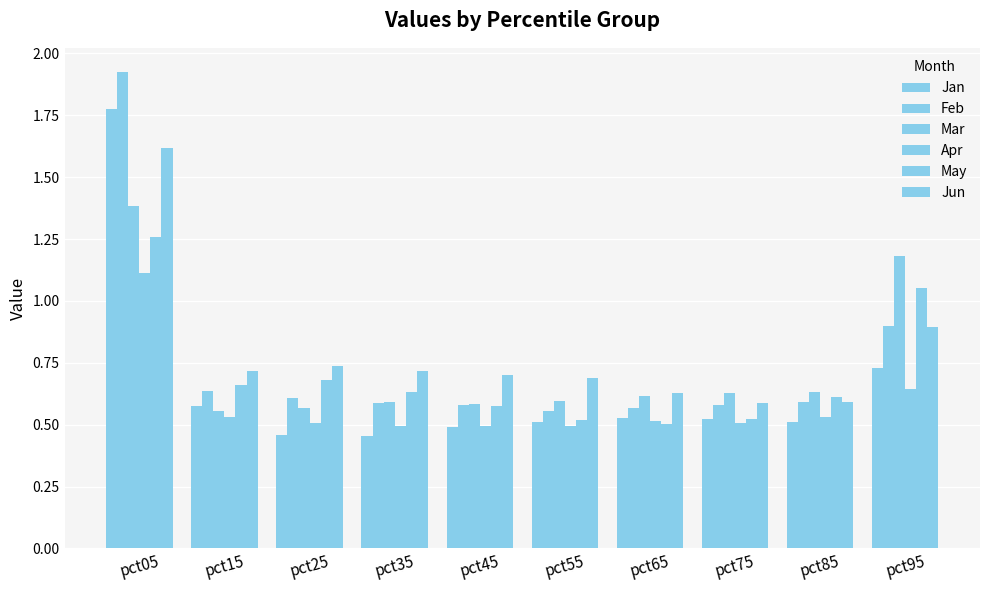

How many distinct data groups are displayed?

6